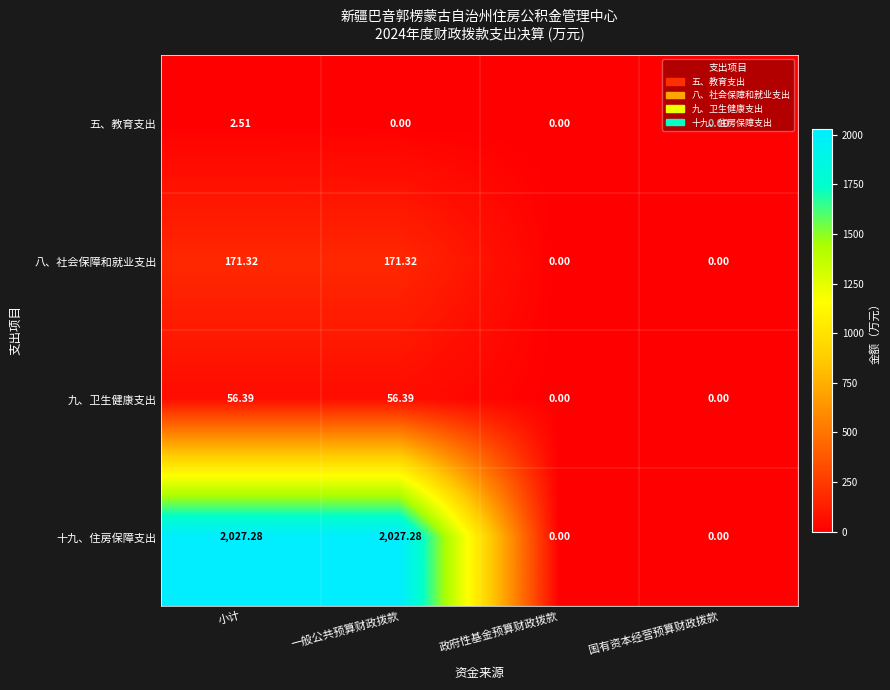

Is the value of 九、卫生健康支出 at 一般公共预算财政拨款 greater than the value of 八、社会保障和就业支出 at 小计?

No